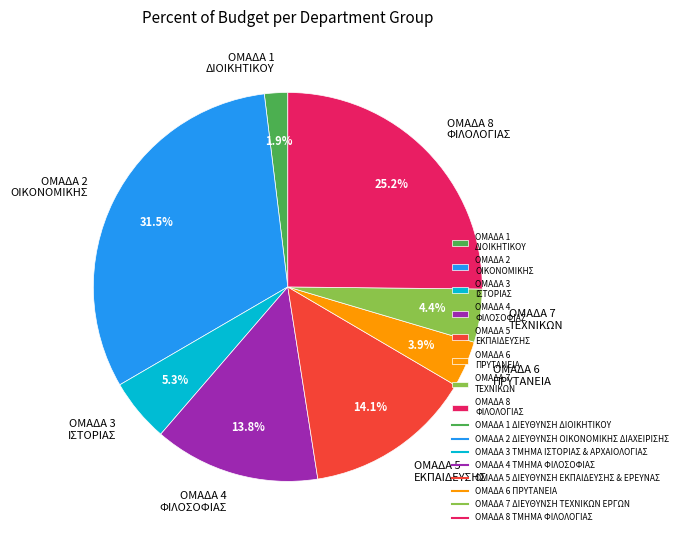

Approximately how many times larger is the value at ΟΜΑΔΑ 6 ΠΡΥΤΑΝΕΙΑ compared to ΟΜΑΔΑ 5 ΕΚΠΑΙΔΕΥΣΗΣ?

0.3